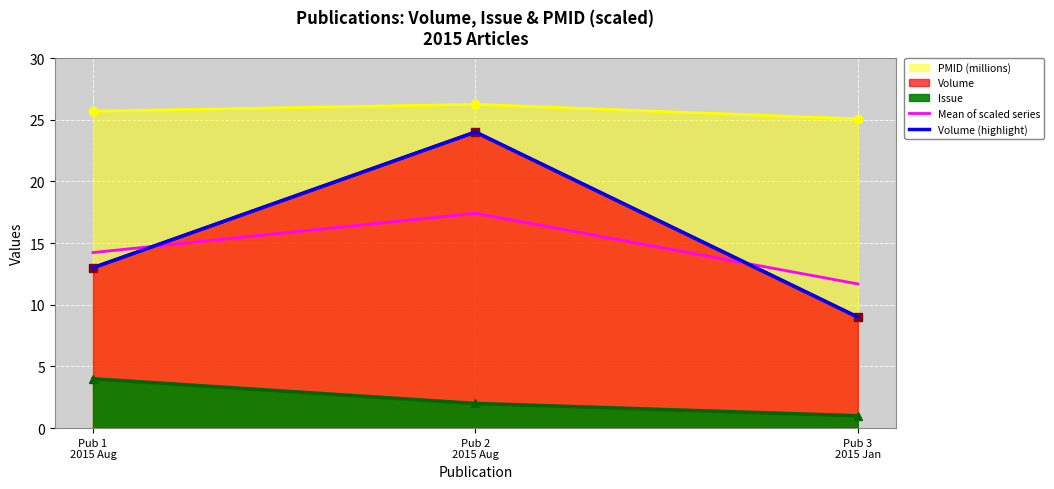

True or false: Mean of scaled series has a value of 6.2 at Pub 3
2015 Jan.

False